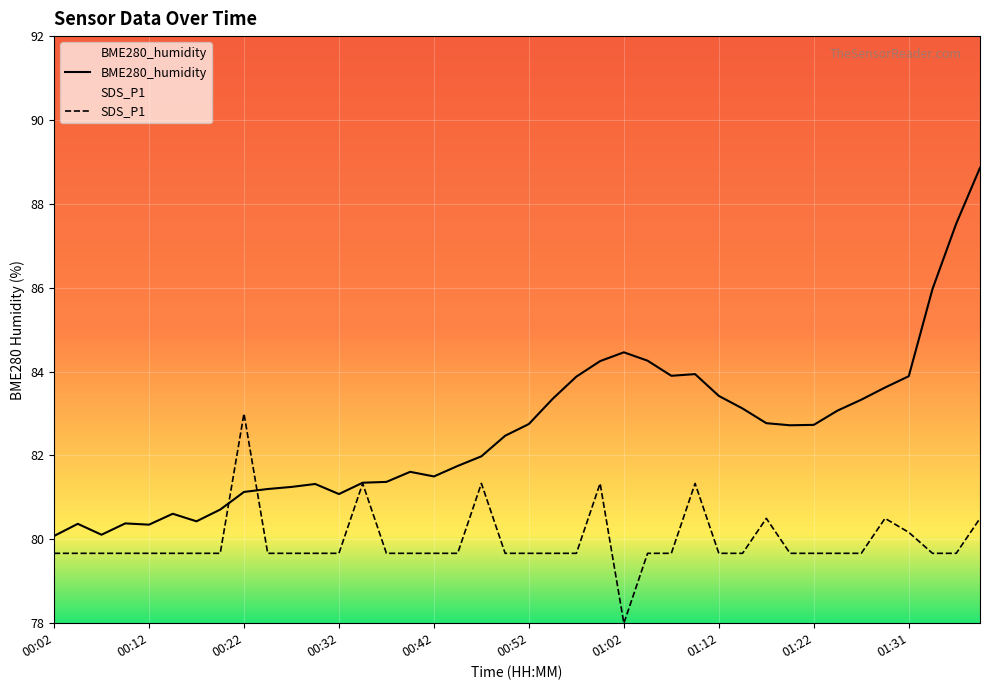

The value of SDS_P1 at 00:17 is 26.8. True or false?

False